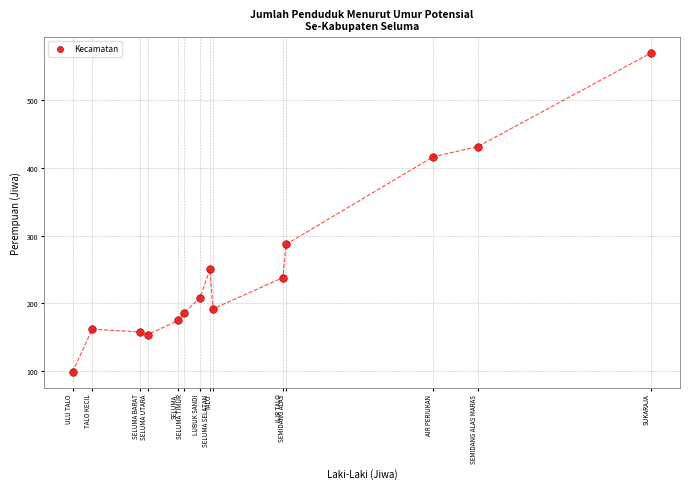

What Y value in the scatter plot is closest to 334?

287